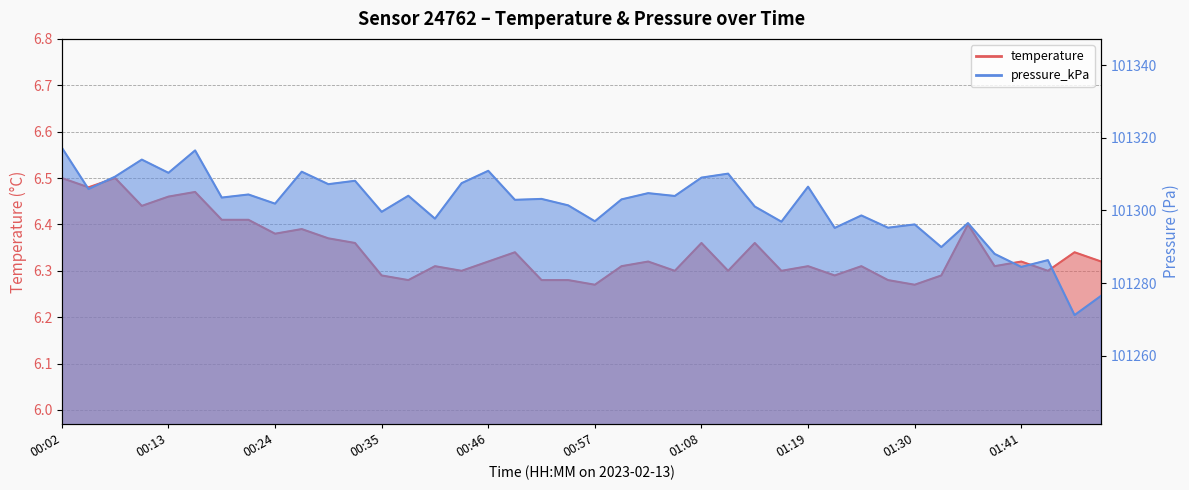

What are all the series names shown in the legend?

temperature, pressure_kPa